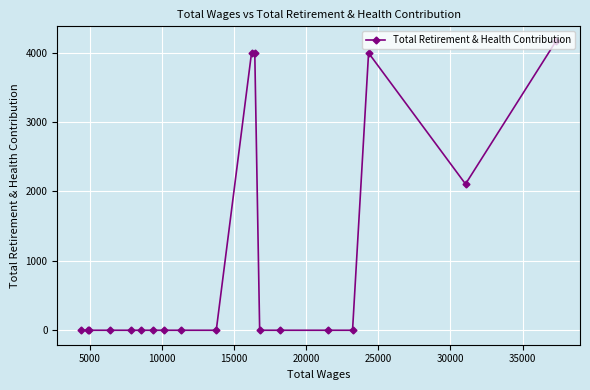

What is the difference between the maximum and second lowest values?

4171